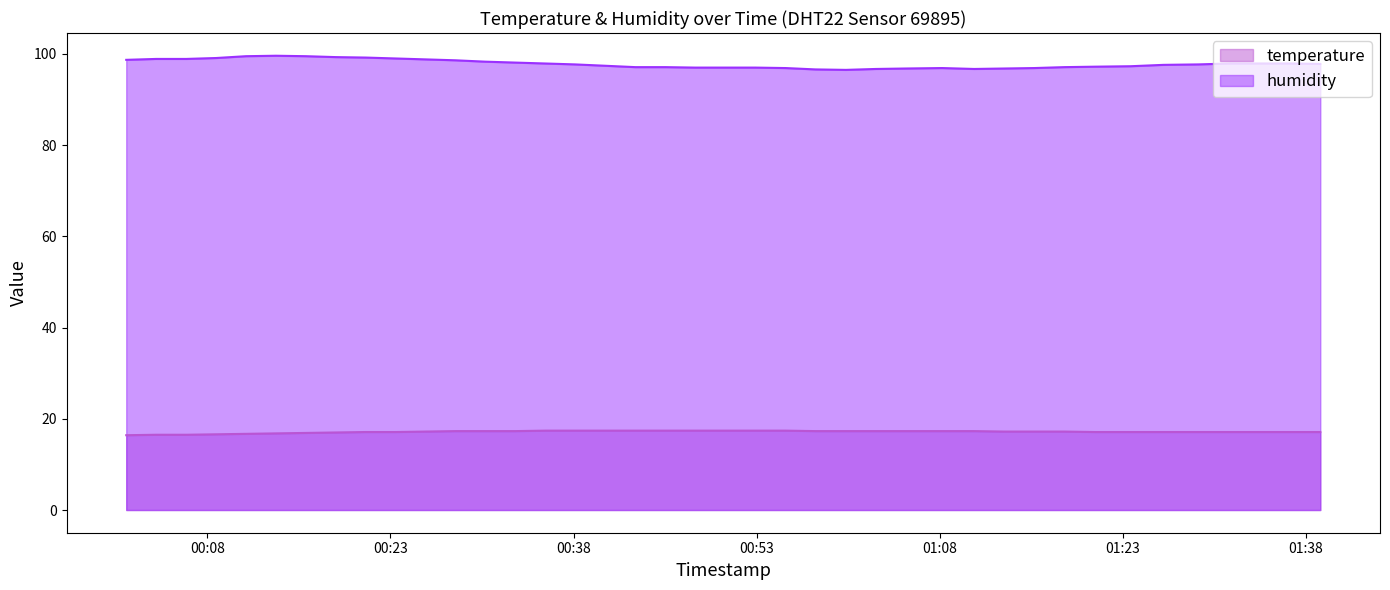

Which series changed the most between 2023-07-31T00:25:52 and 2023-07-31T00:35:40?

humidity